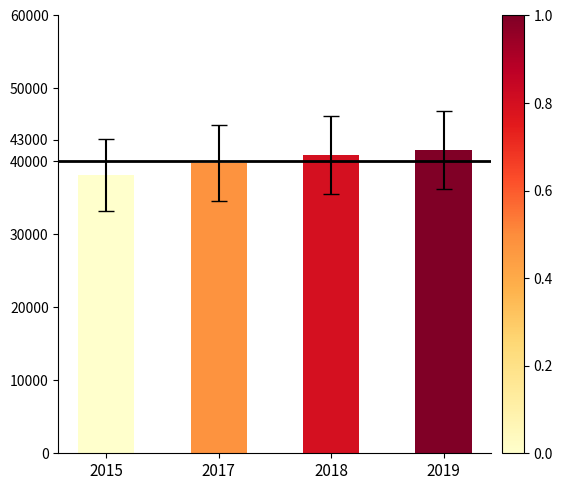

List the labels in order of value, largest first.

2019, 2018, 2017, 2015